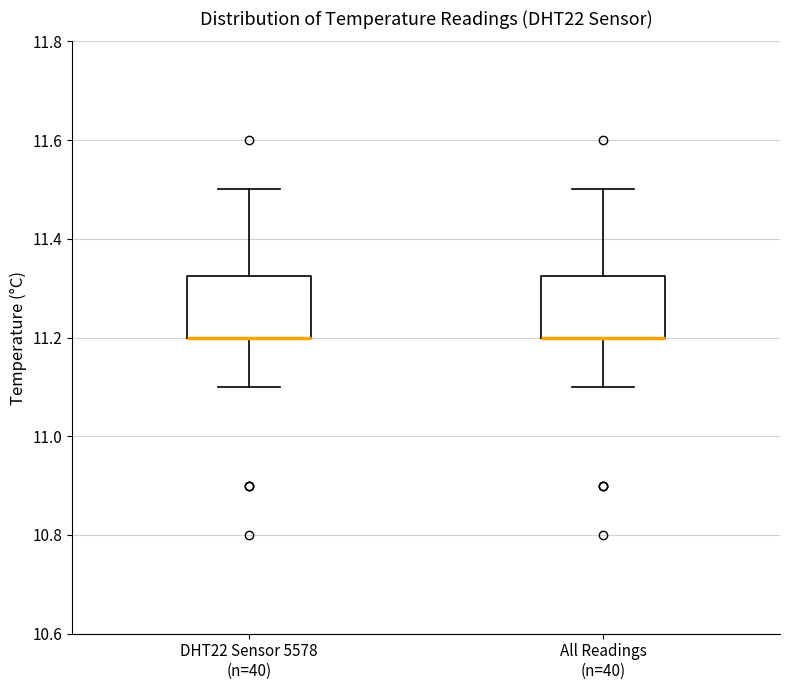

Reading left to right, transcribe this box plot: for each box, give where its median line is, the range the box spans, and where its two whiskers end, as read against the y-axis. The values are not printed on the chart, so give them approximately, as read against the axis.

DHT22 Sensor 5578 (n=40): median 11.20 (drawn on the box's lower edge), box 11.20 to 11.32, whiskers 11.10 to 11.50
All Readings (n=40): median 11.20 (drawn on the box's lower edge), box 11.20 to 11.32, whiskers 11.10 to 11.50